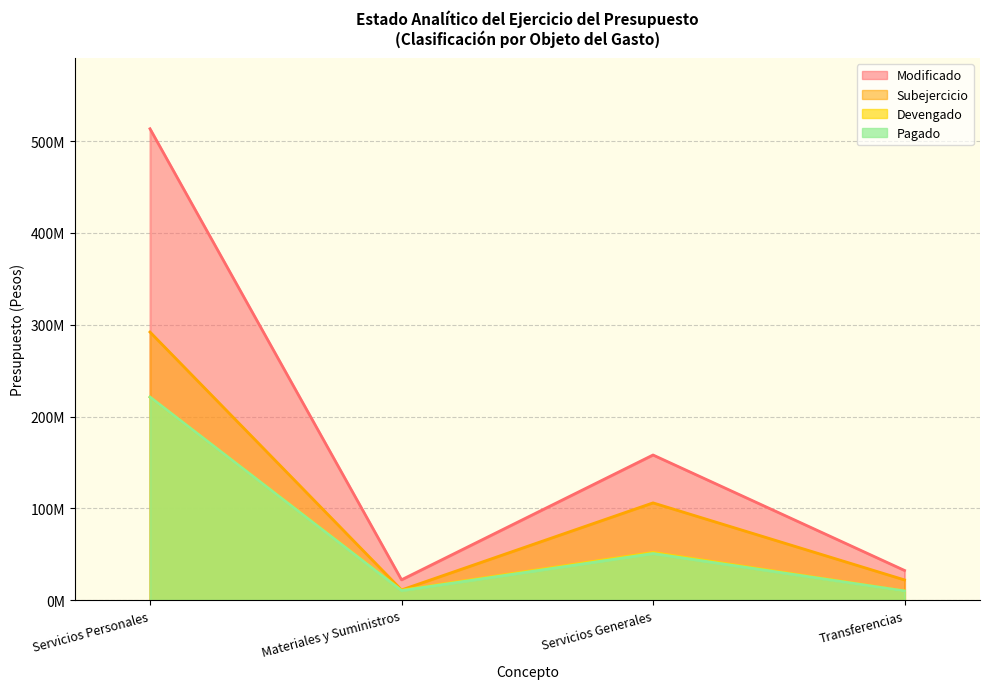

What is the average value of the Modificado series?

181664463.5